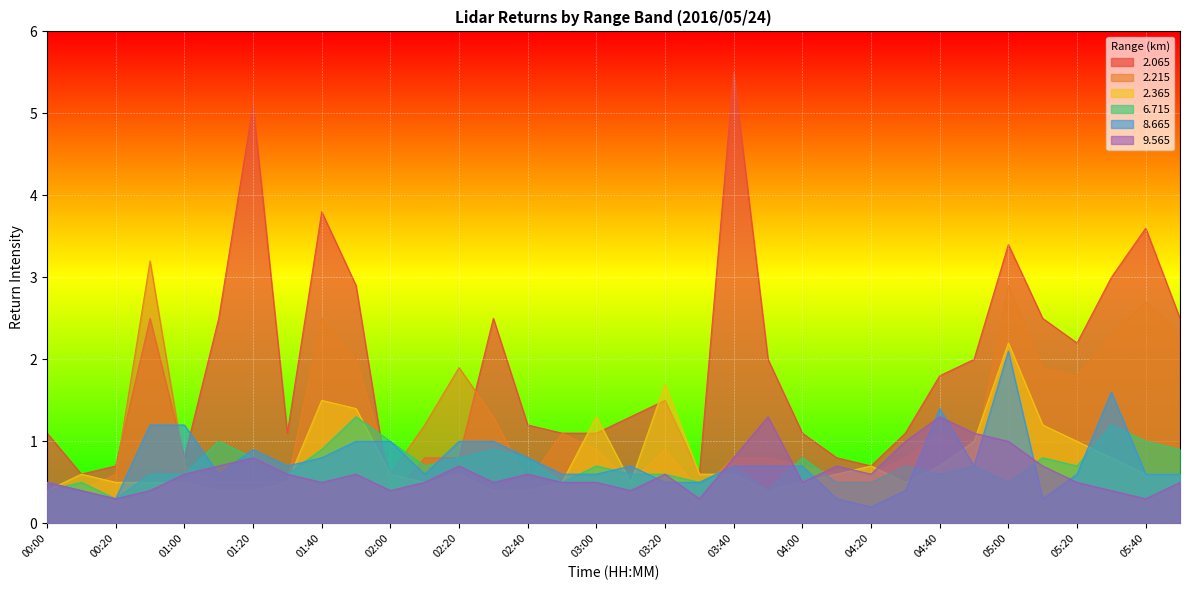

What is the minimum value for   2.215?

0.3